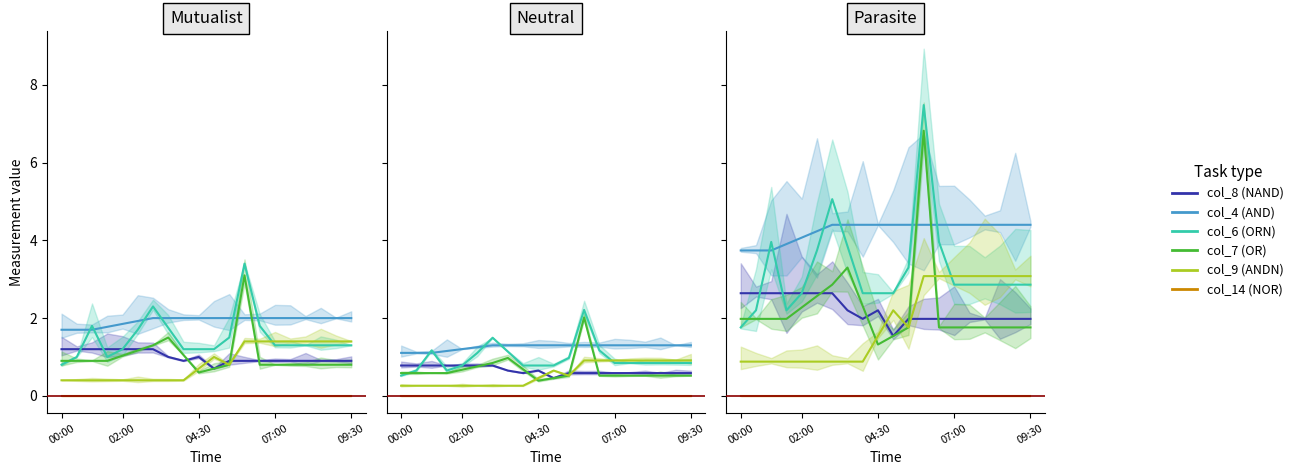

Which series has the largest total across all categories?

col_4